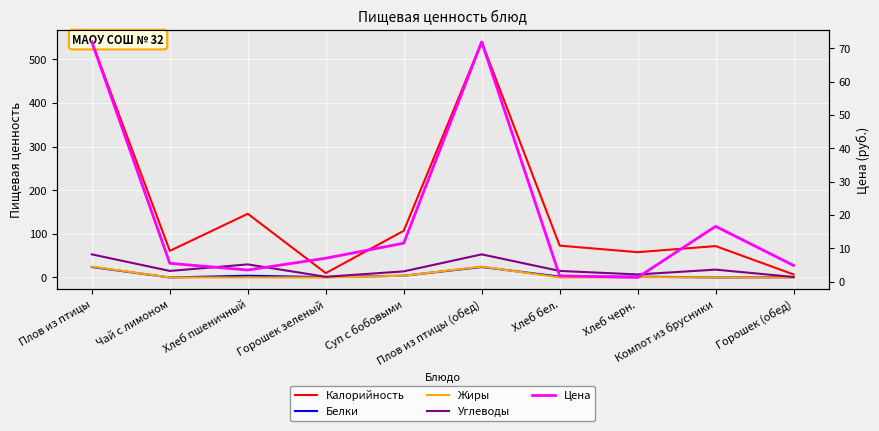

What is the sum of the Жиры values at Суп с бобовыми and Хлеб черн.?

5.0